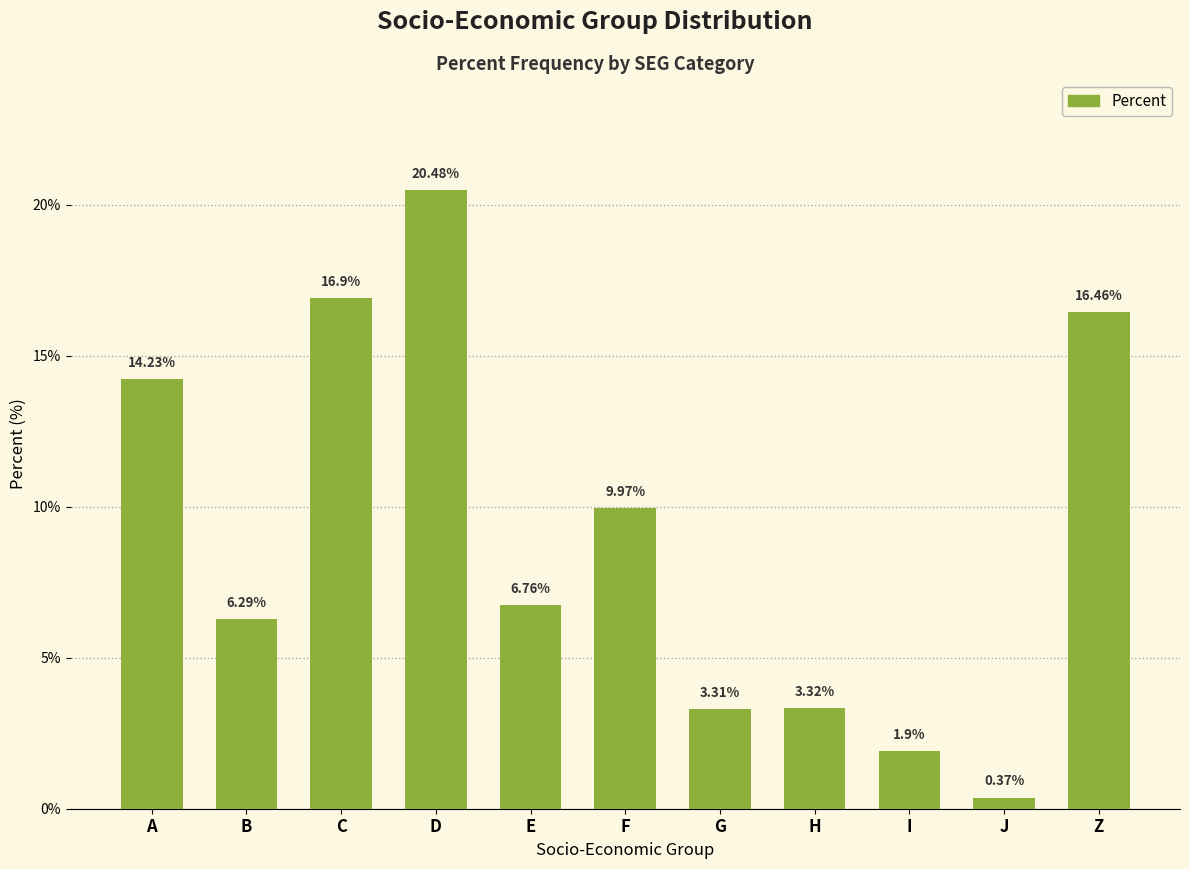

List the labels in order of value, largest first.

D, C, Z, A, F, E, B, H, G, I, J